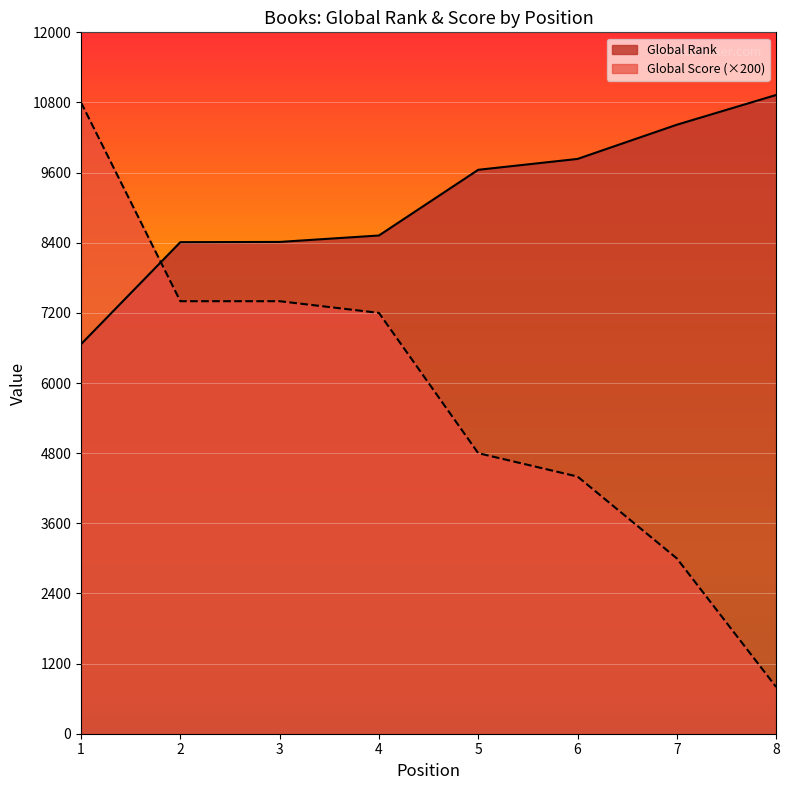

List the series in order of their peak value, highest first.

Global Rank, Global Score (×200)